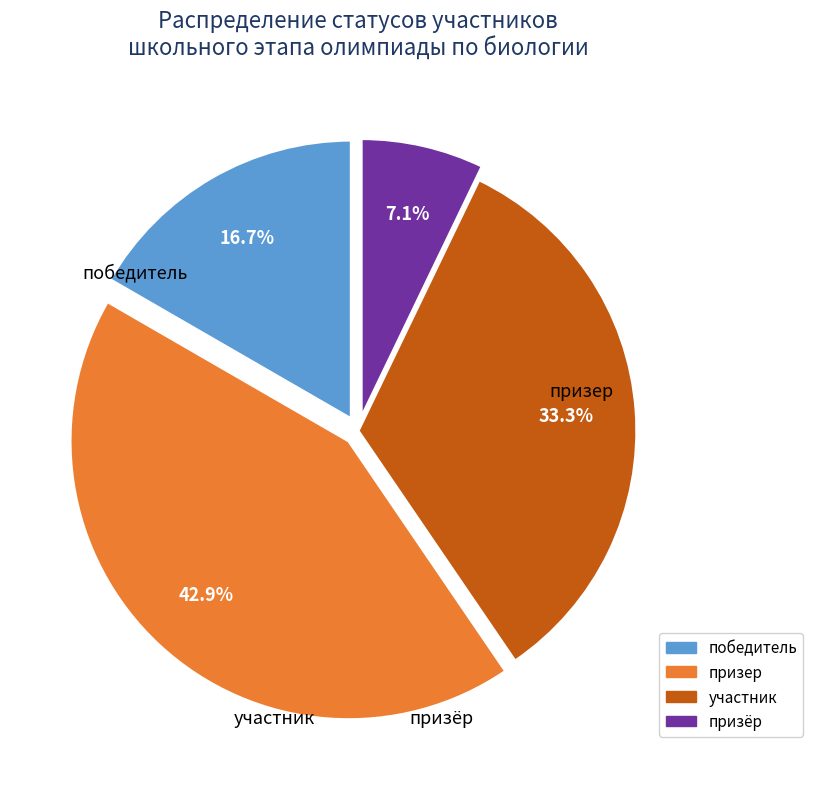

Count the number of slices in the pie.

4